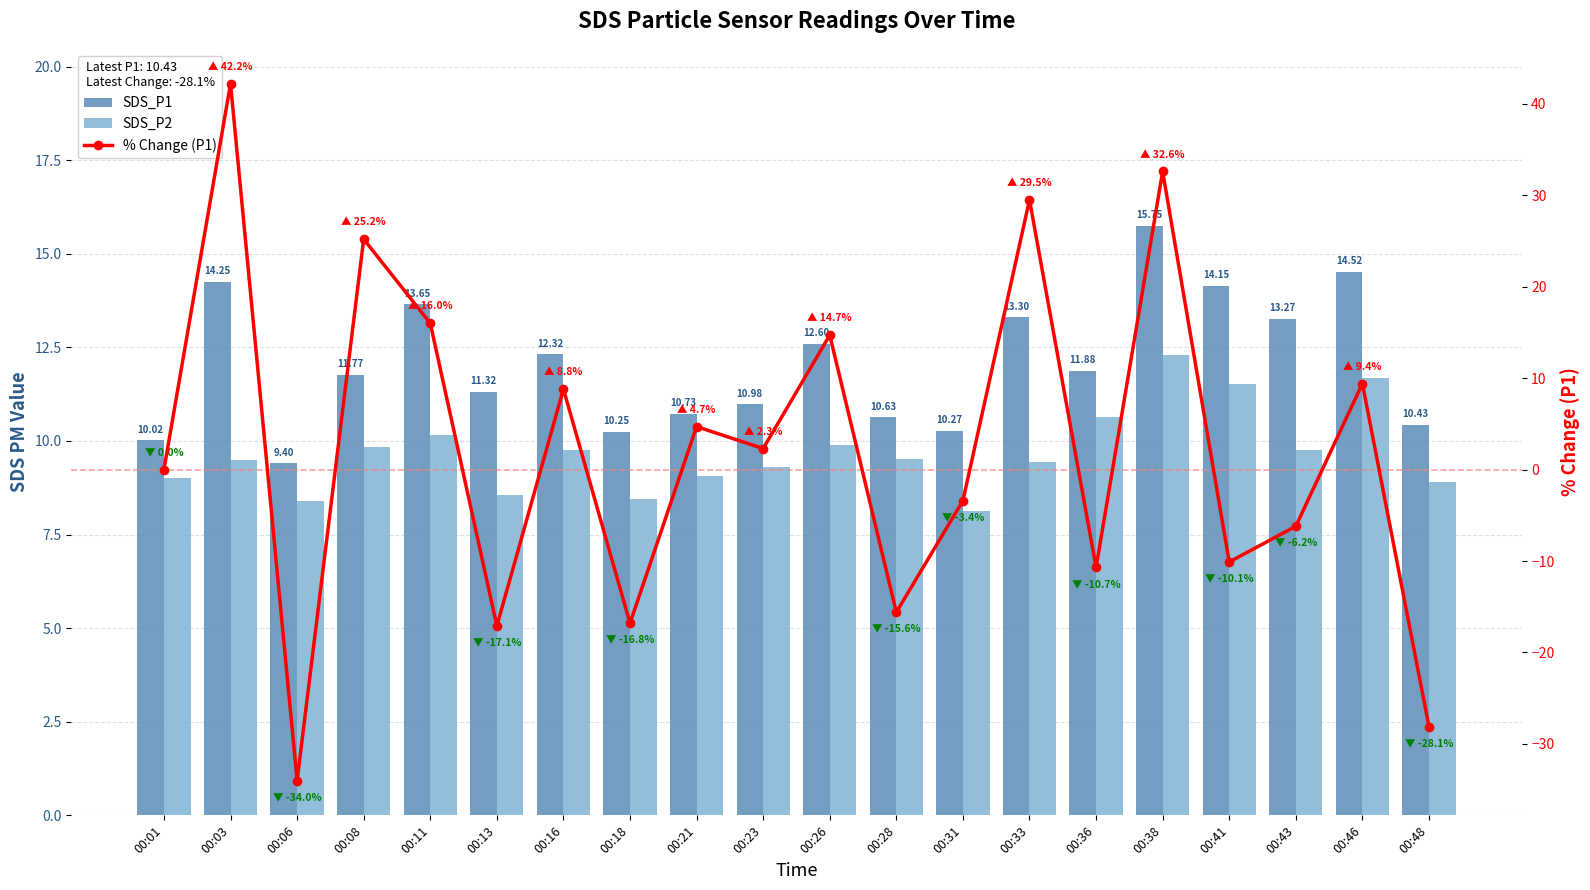

True or false: % Change (P1) has a value of 0.0 at 00:01.

True